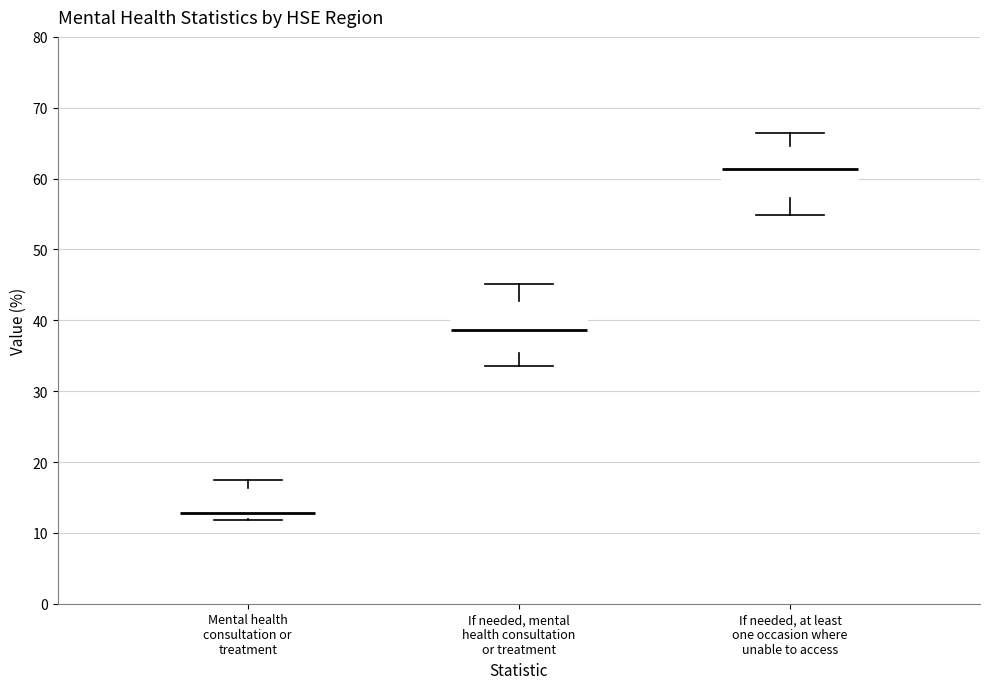

Where does the median line of the box for Mental health consultation or treatment sit on the y-axis? The values are not printed on the chart, so give them approximately, as read against the axis.

13